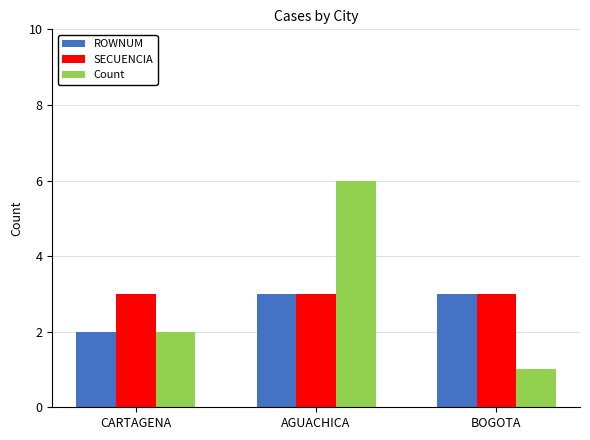

How many groups of bars are there?

3